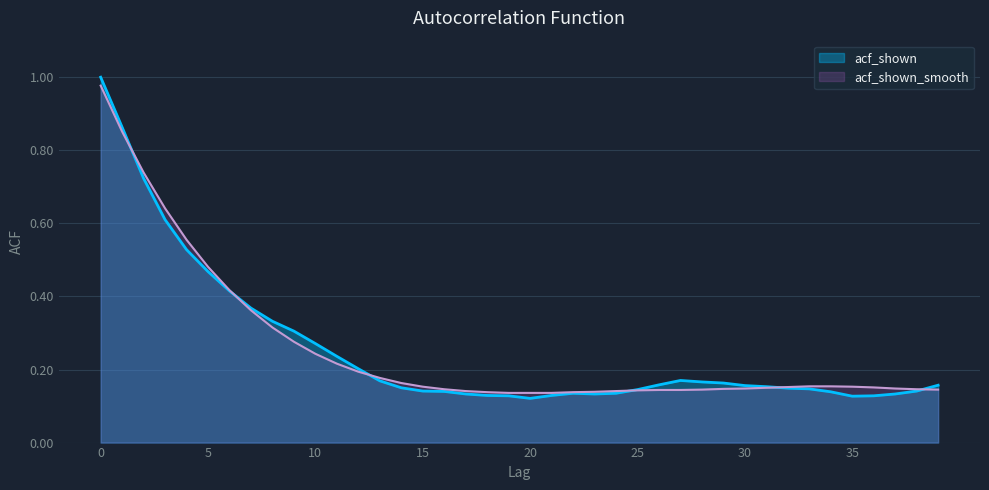

List the series in order of their overall mean, lowest first.

acf_shown, acf_shown_smooth